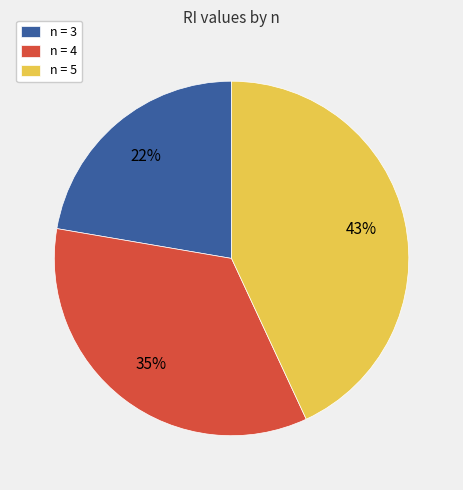

Is the sum of n = 4 and n = 3 greater than half?

Yes